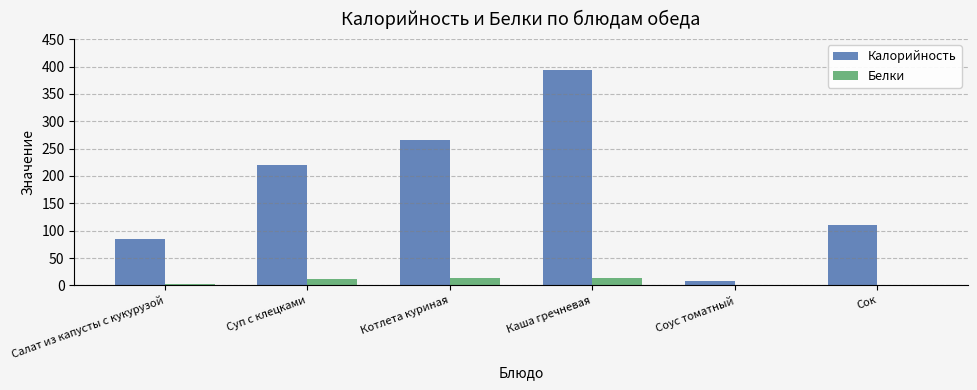

At which label is Калорийность closest to 201?

Суп с клецками